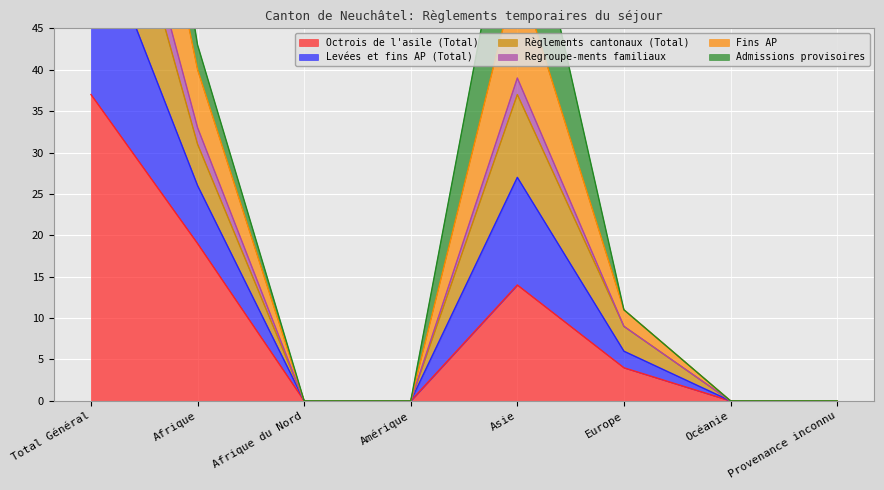

The value of Octrois de l'asile (Total) at Afrique du Nord is 0. True or false?

True